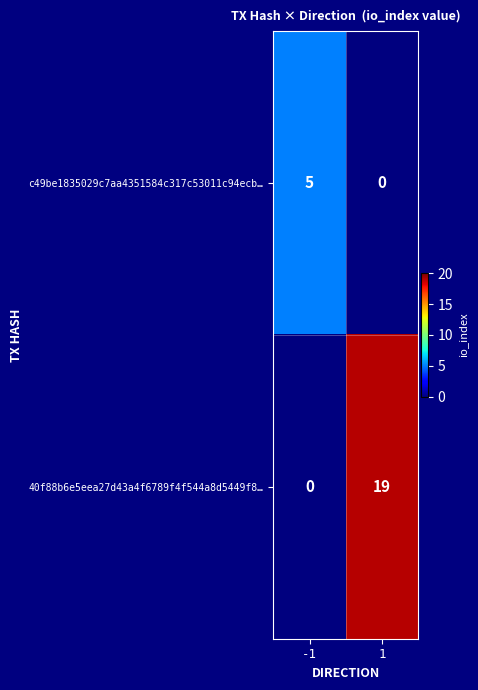

Reading left to right, transcribe all the data shown in this chart.

c49be1835029c7aa4351584c317c53011c94ecb…: 5	0
40f88b6e5eea27d43a4f6789f4f544a8d5449f8…: 0	19